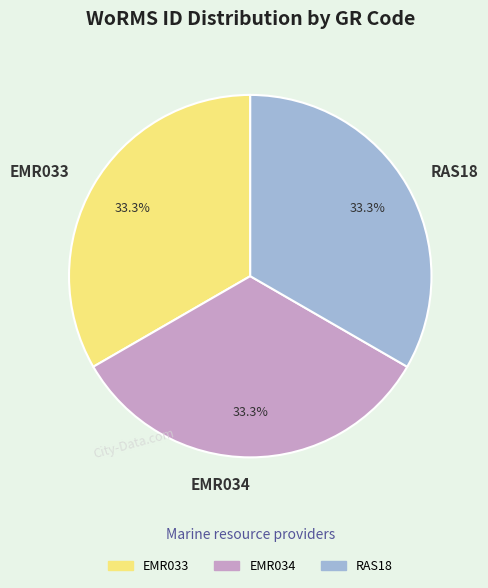

What is the ratio of the value at RAS18 to the value at EMR033?

1.0